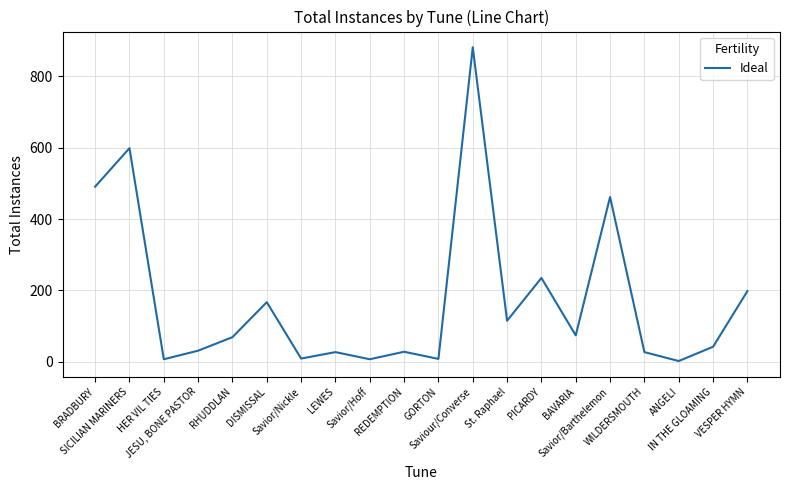

At which category does the data reach its first local valley?

HER VIL TIES